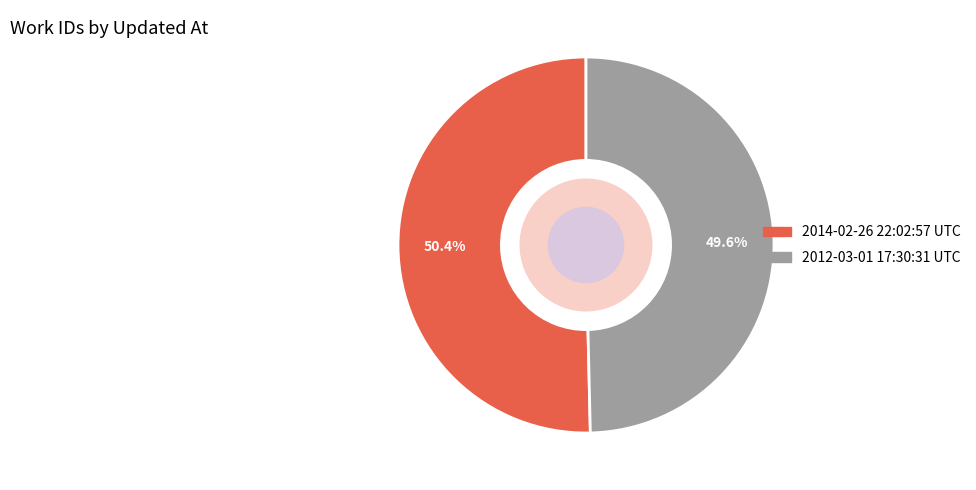

How many slices are in this pie chart?

2